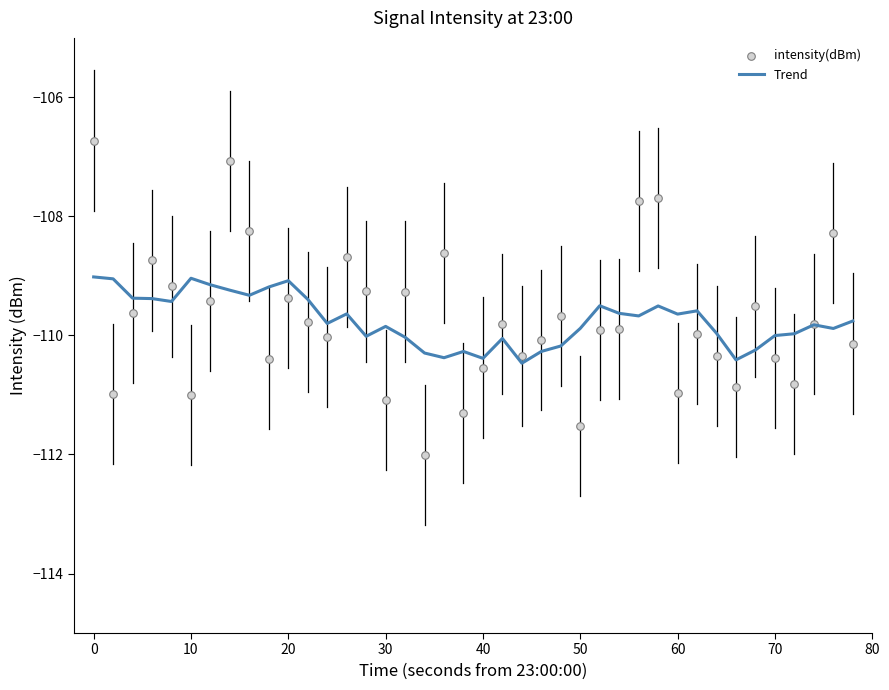

Which series has the widest spread of Y values?

intensity(dBm)